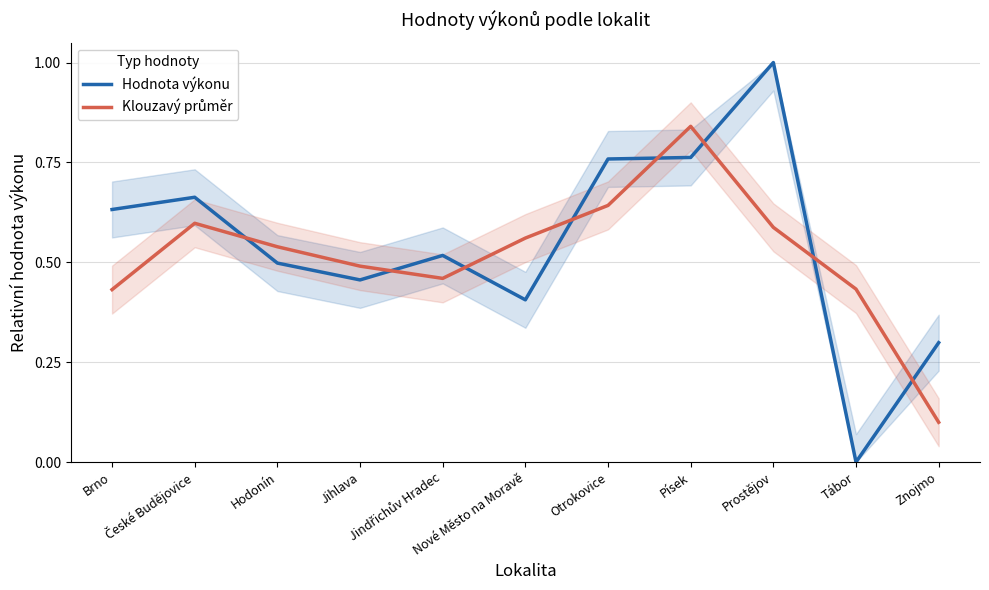

Which series ends up on top after the final intersection of Klouzavý průměr and Hodnota výkonu?

Hodnota výkonu